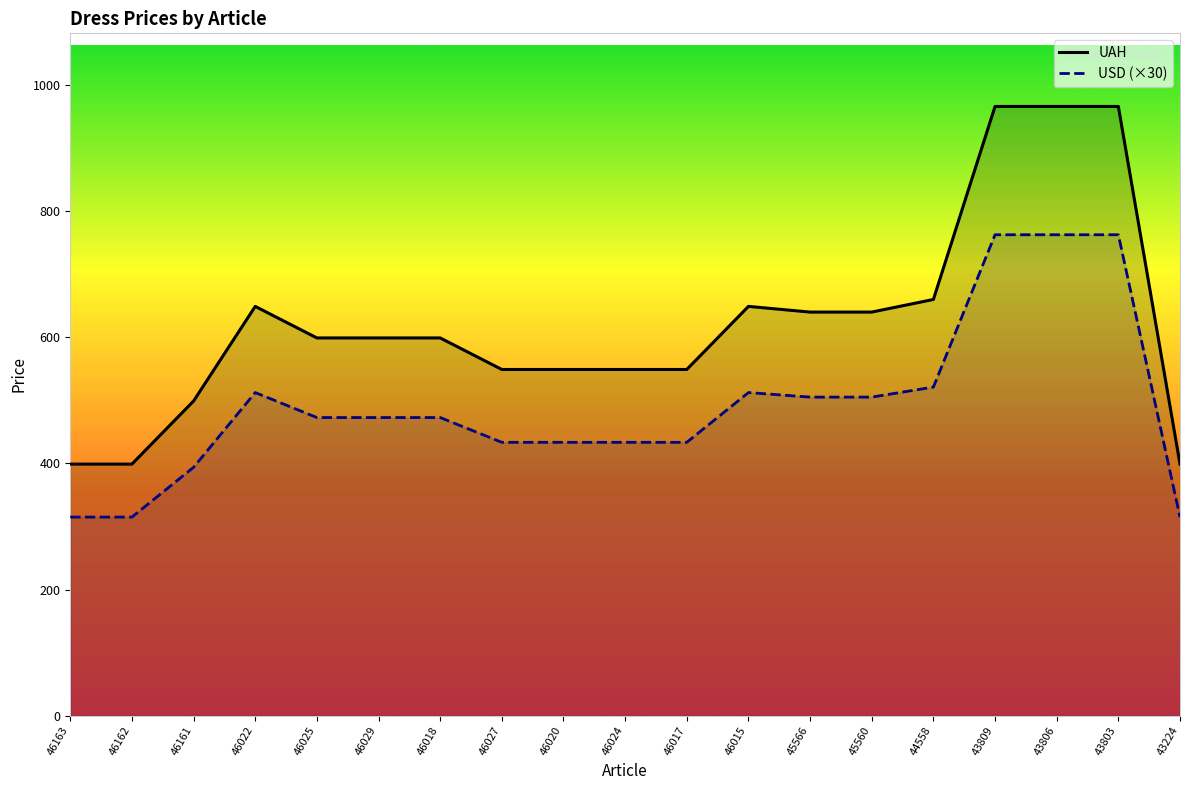

Is it true that USD equals 668.2 at 46022?

False